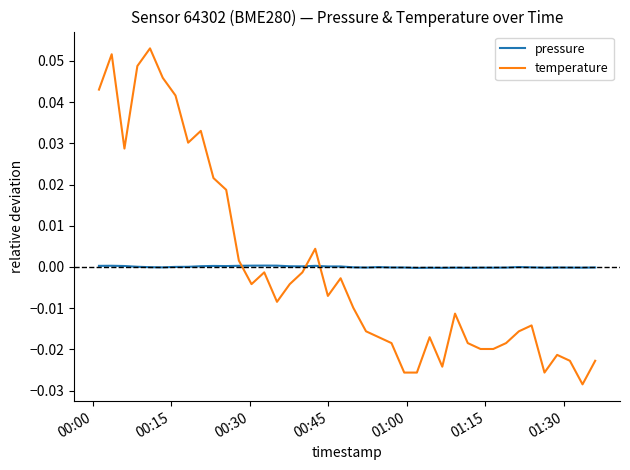

How many interior local peaks does the temperature series have?

10